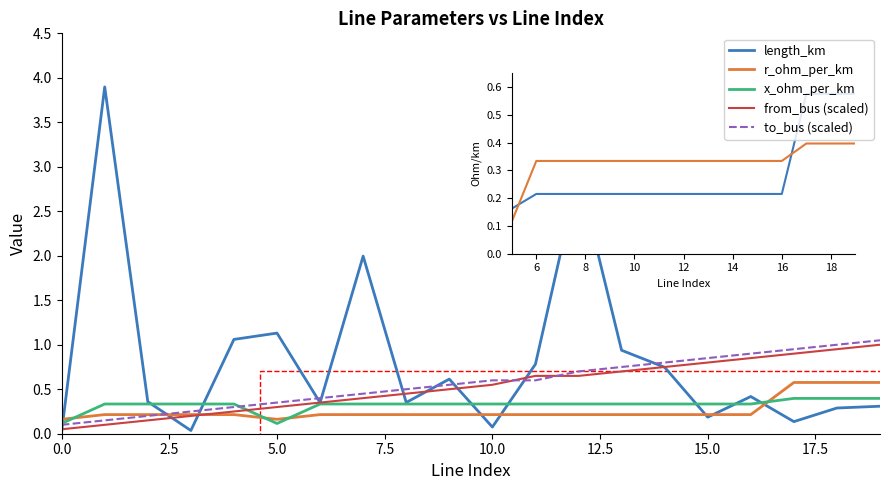

Which series has the widest spread of values?

length_km